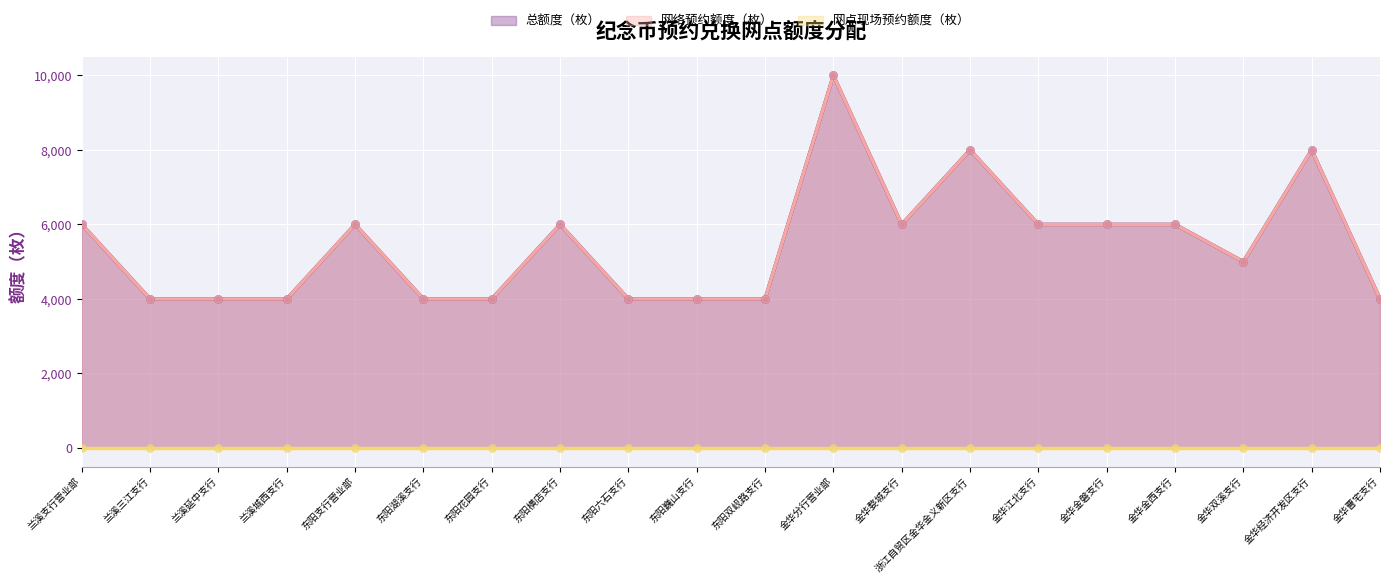

At how many categories does at least one series exceed 7665?

3